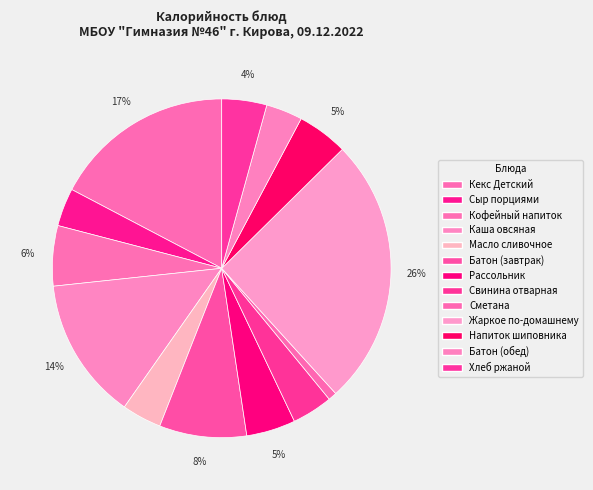

Count the number of slices in the pie.

13